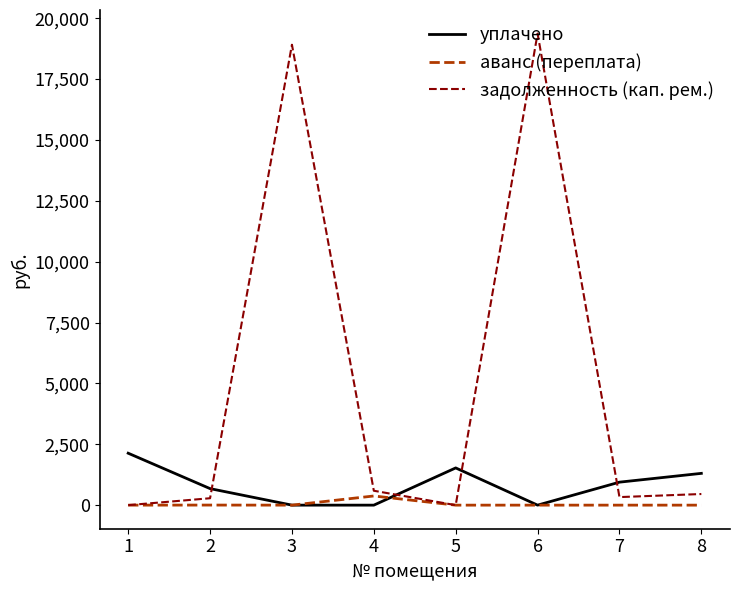

What is the difference between the уплачено values at 7 and 4?

944.1